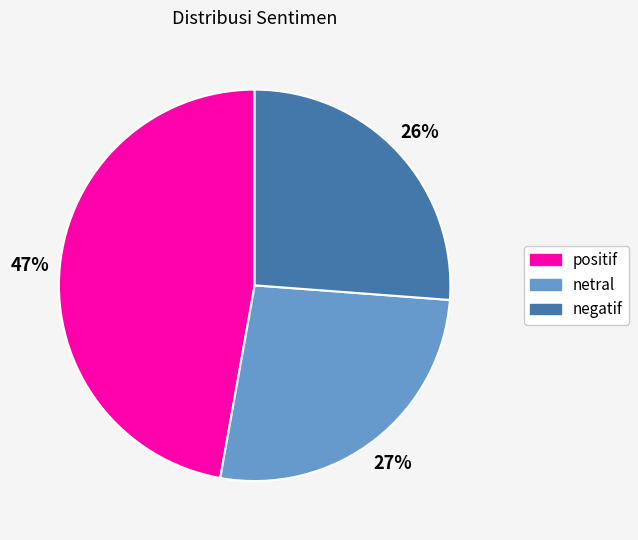

Is negatif the majority of the pie?

No